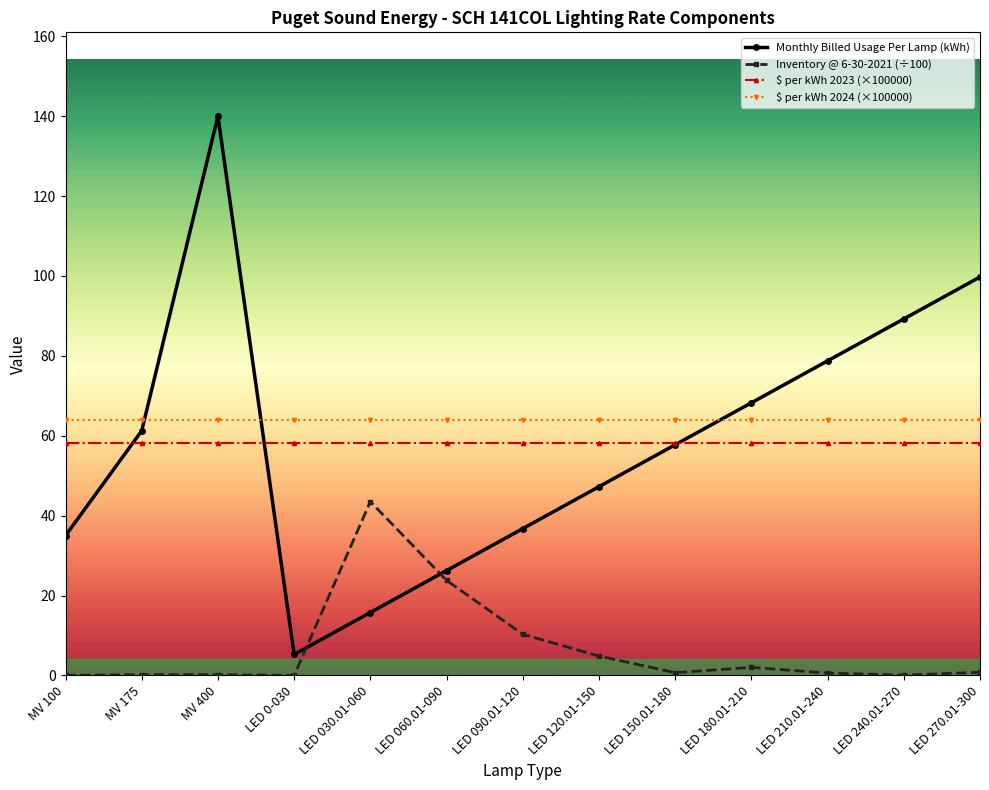

What is the maximum value shown in the chart?

140.0